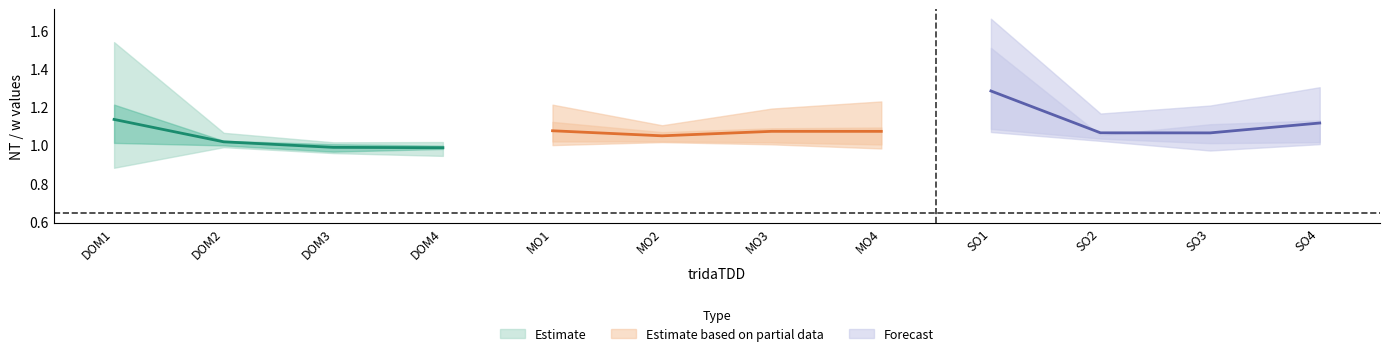

What is the label of the 8th point from the left?

MO4